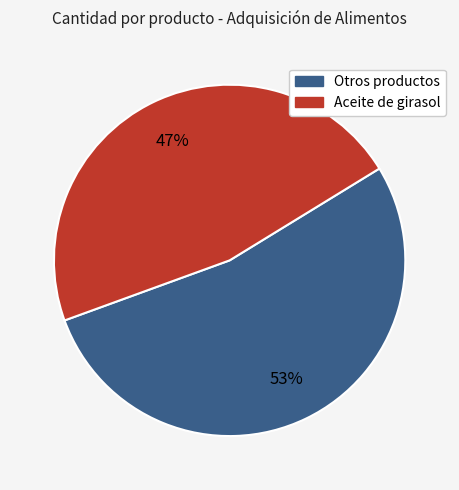

True or false: Aceite de girasol accounts for 47% of the total.

True